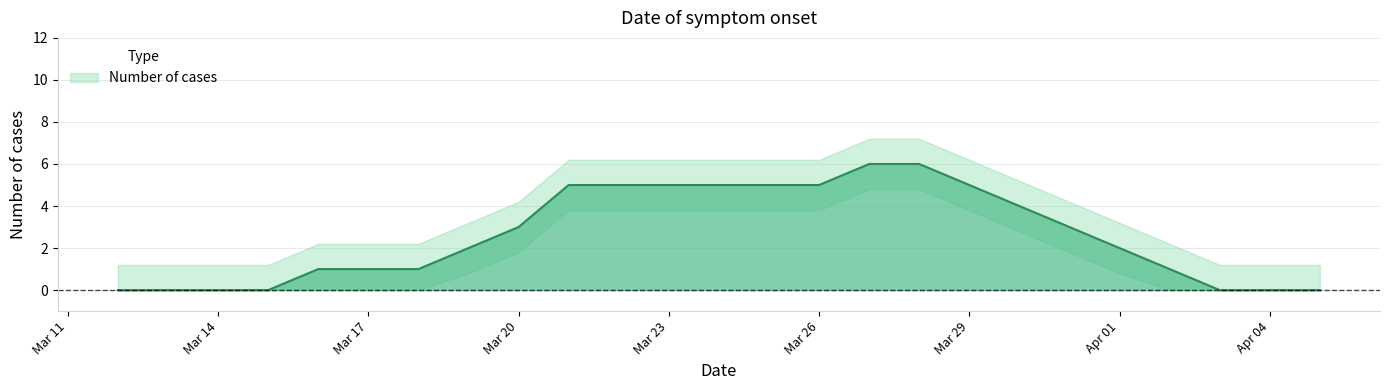

Does the chart display data point markers on the line(s)?

No